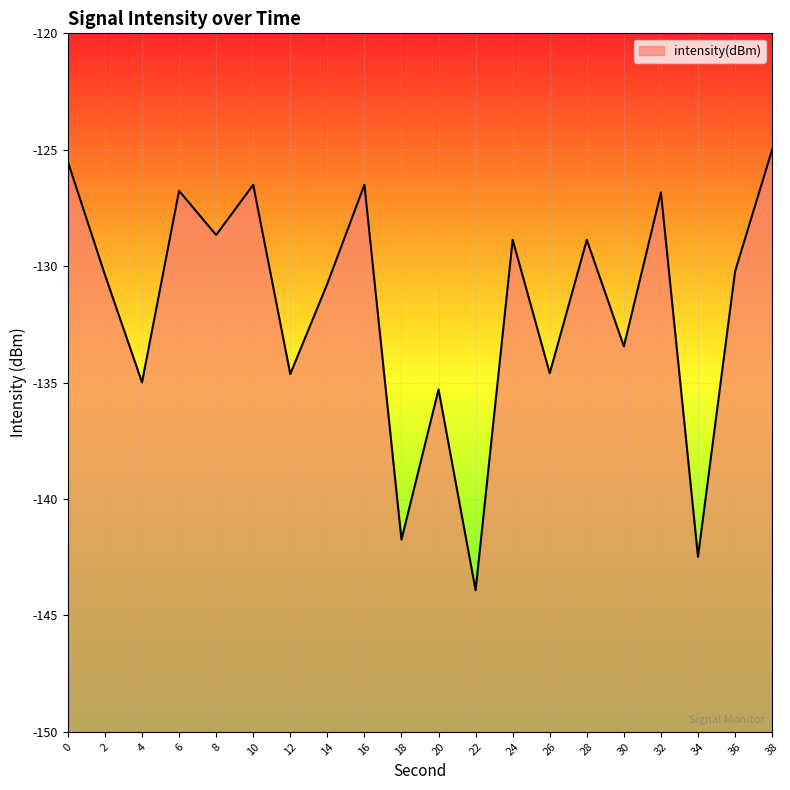

How many points are higher than both their immediate neighbors (excluding endpoints)?

7